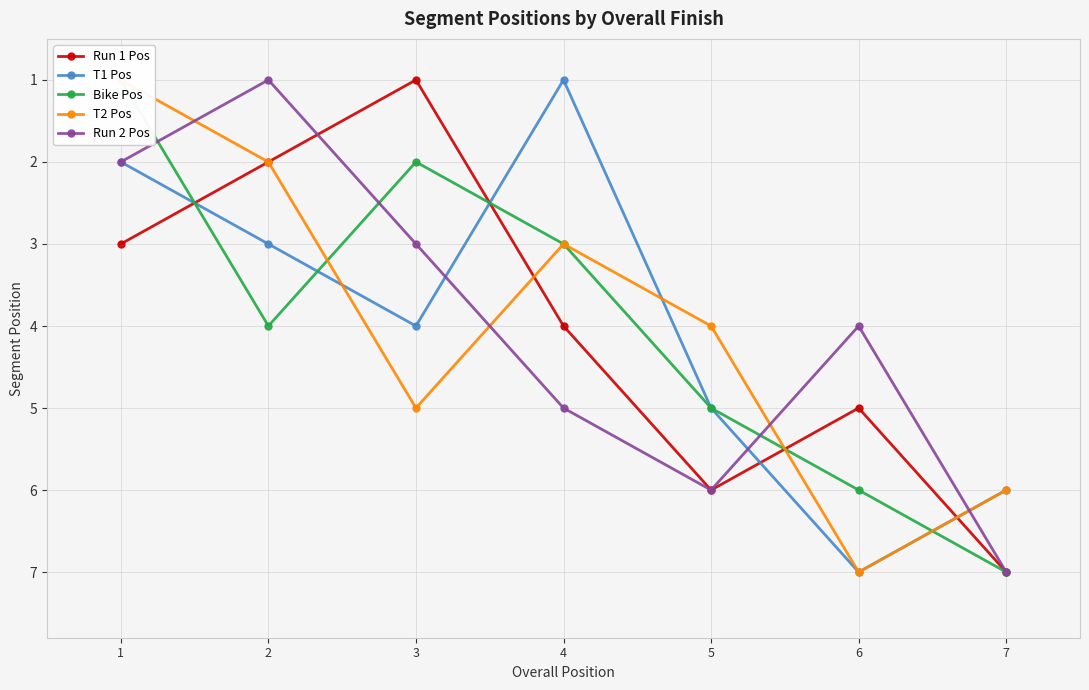

What is the average value of the T2 Pos series?

4